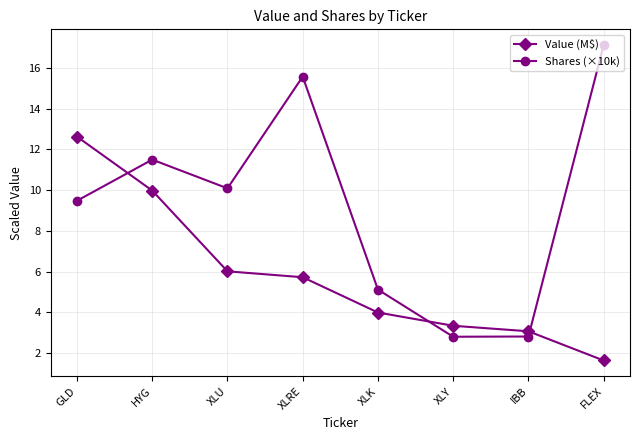

List the series in order of their overall mean, lowest first.

Value (M$), Shares (×10k)